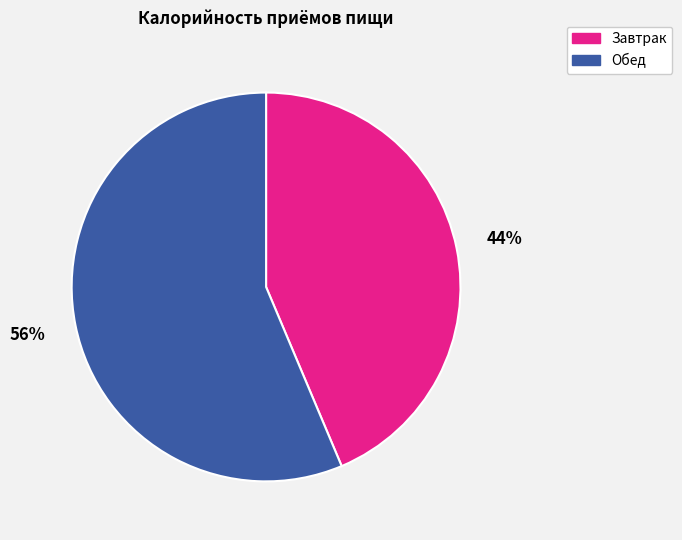

Which slice is the largest?

Обед